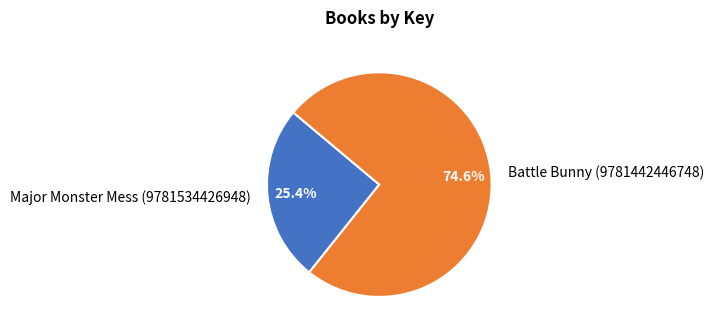

To the nearest percent, what is the combined percentage of Battle Bunny (9781442446748) and Major Monster Mess (9781534426948)?

100%